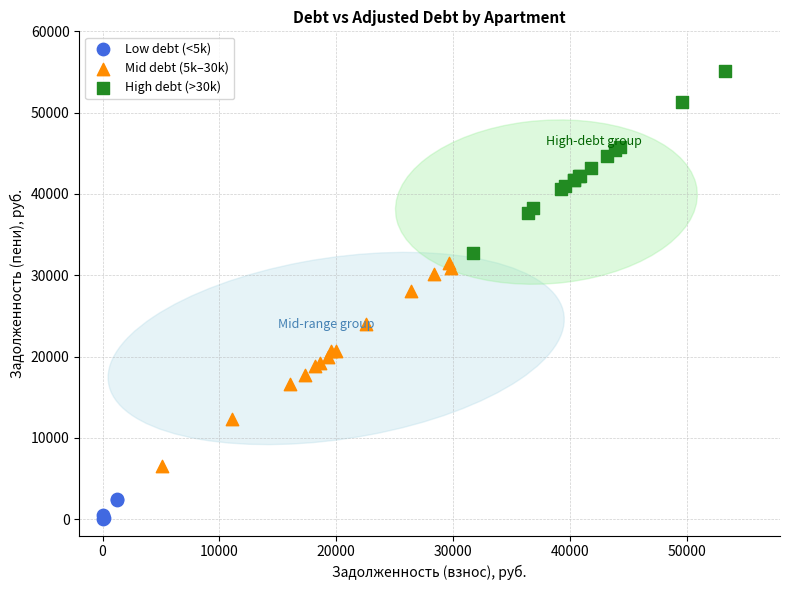

Which series contains the highest Y value?

High debt (>30k)